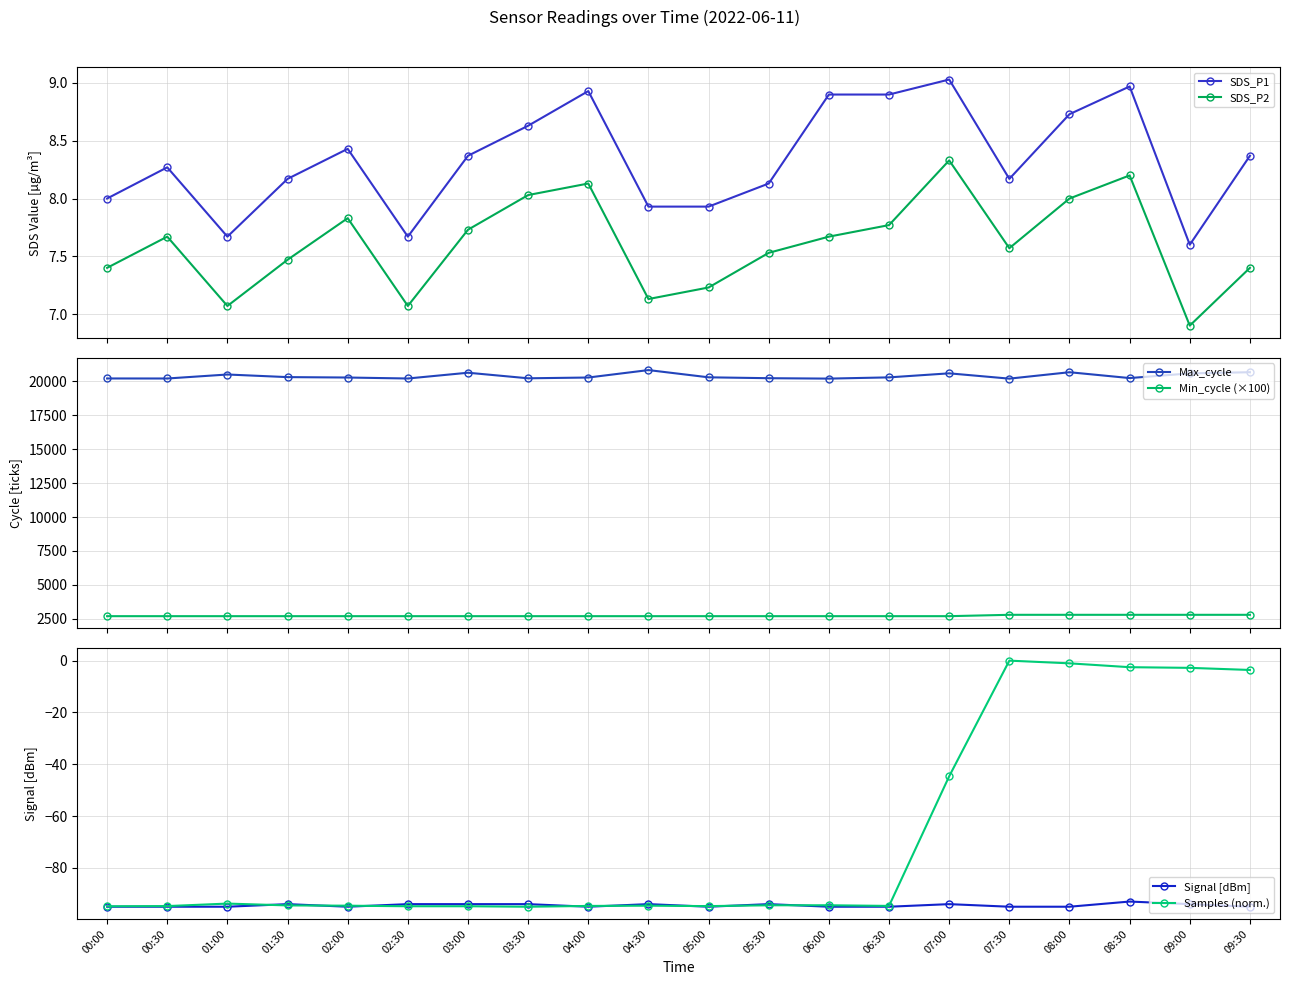

True or false: SDS_P2 and Max_cycle intersect in this chart.

False